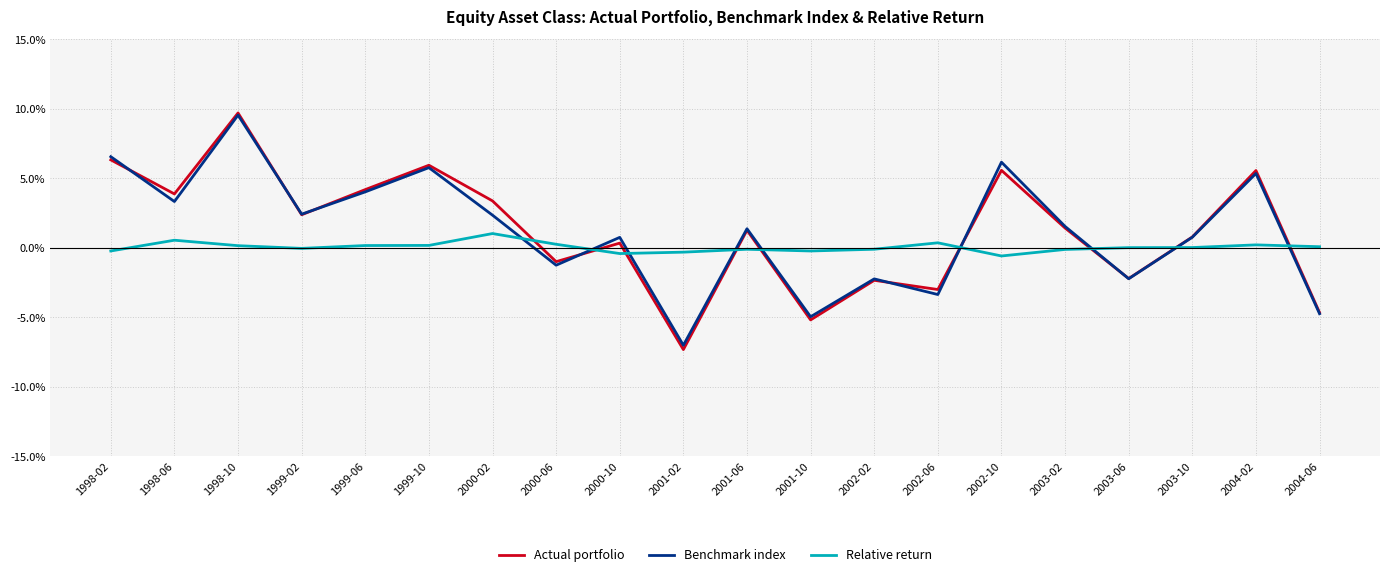

At which category does Relative return reach its first local peak?

1998-06